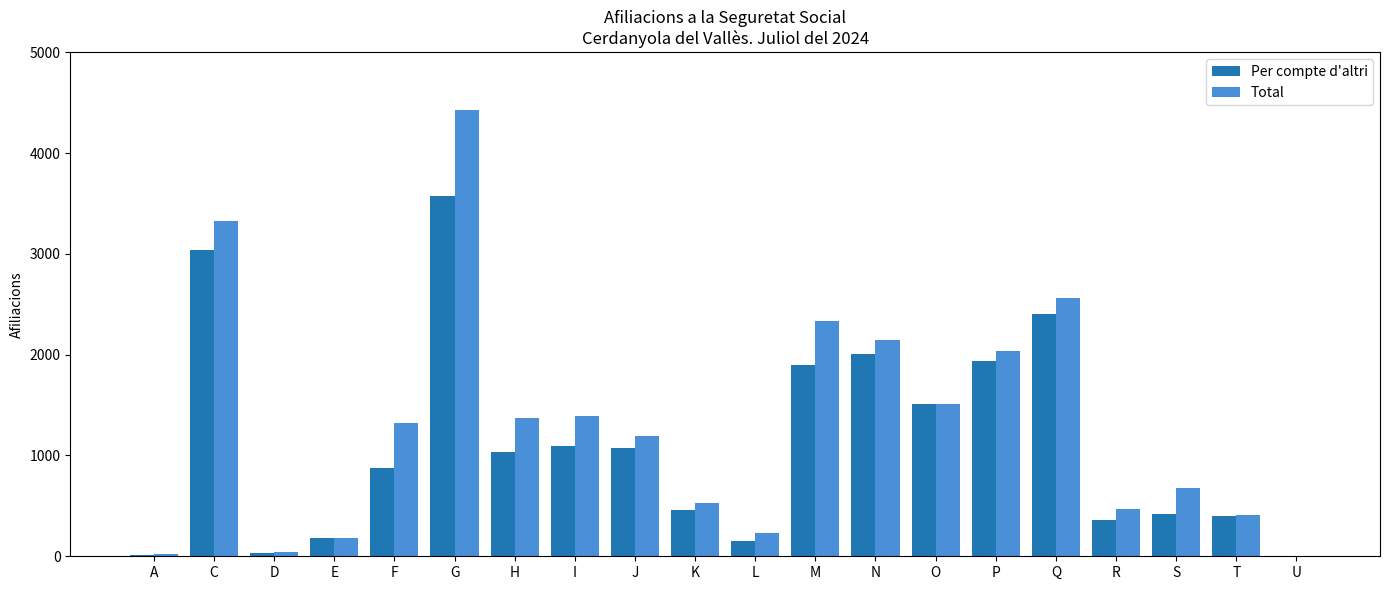

Is the value of Total at O greater than the value of Per compte d'altri at I?

Yes